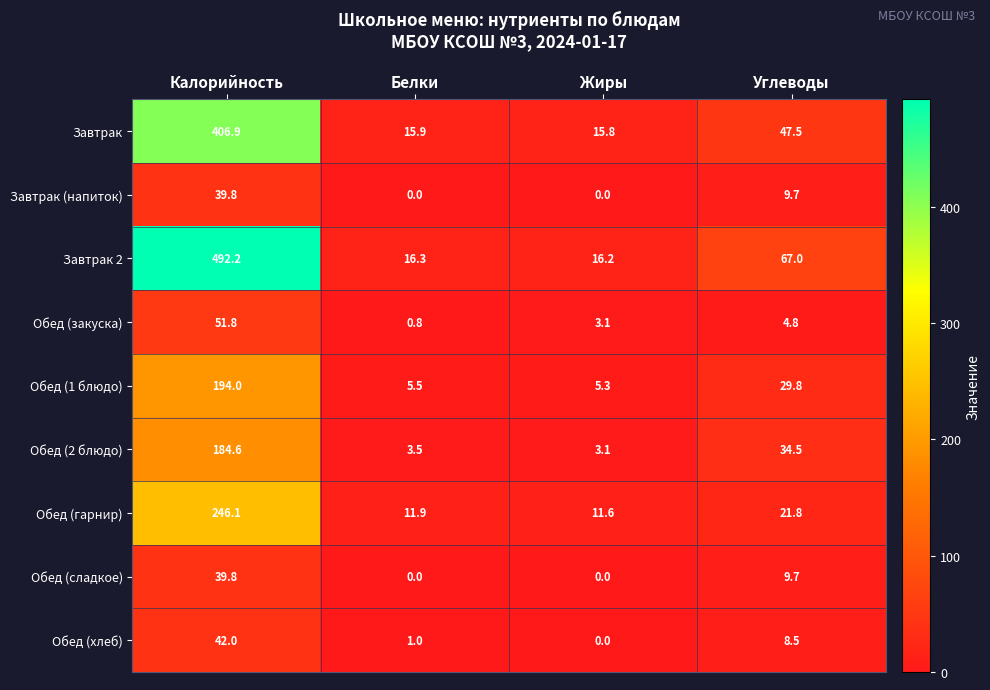

True or false: Обед (хлеб) has a value of 0.7 at Белки.

False